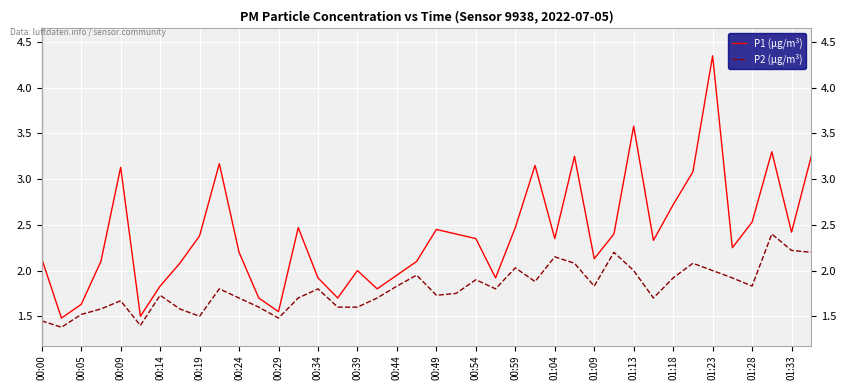

Which series has the largest total across all categories?

P1 (µg/m³)